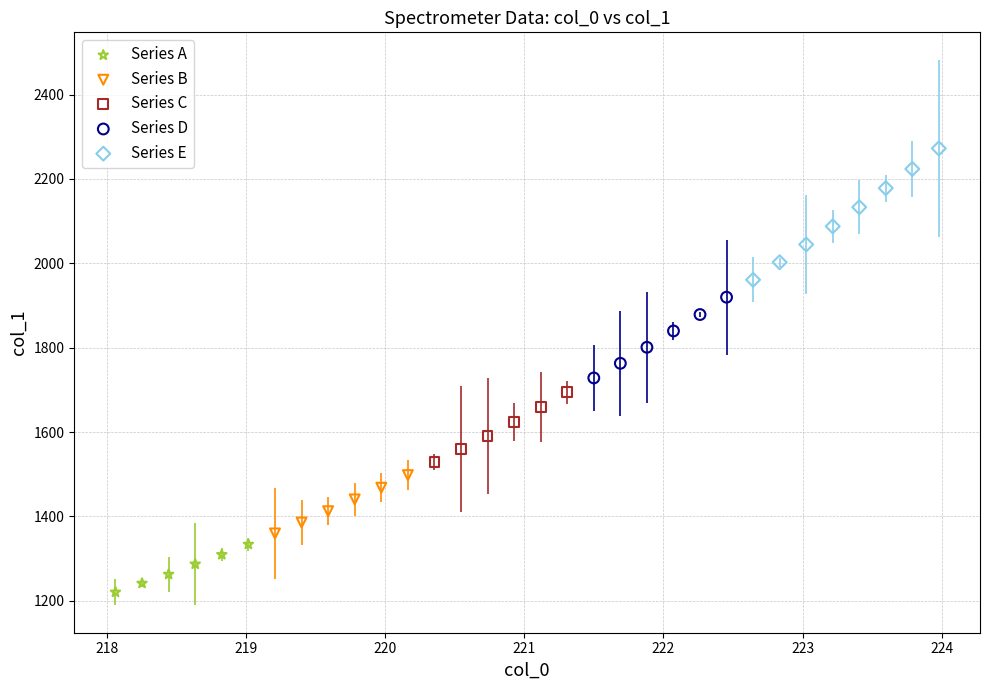

Which series has the widest spread of Y values?

Series E